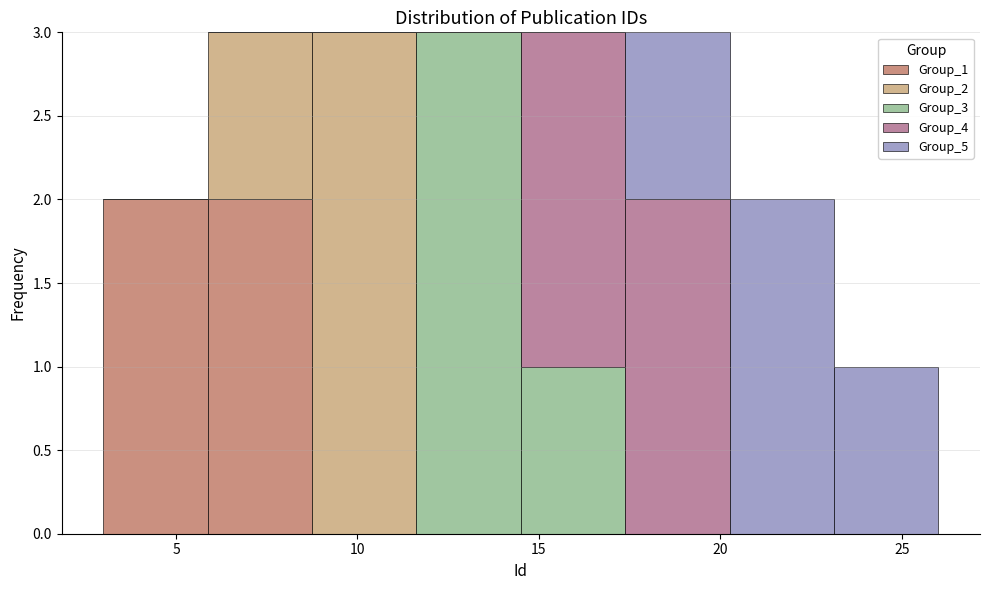

Reading left to right, transcribe this chart: for each stacked bar, give the range it covers on the x-axis and its total height. Neither the bar edges nor the heights are printed on the chart, so give them approximately, as read against the axes.

3.0 to 6.0: 2
6.0 to 9.0: 3
9.0 to 11.5: 3
11.5 to 14.5: 3
14.5 to 17.5: 3
17.5 to 20.5: 3
20.5 to 23.0: 2
23.0 to 26.0: 1